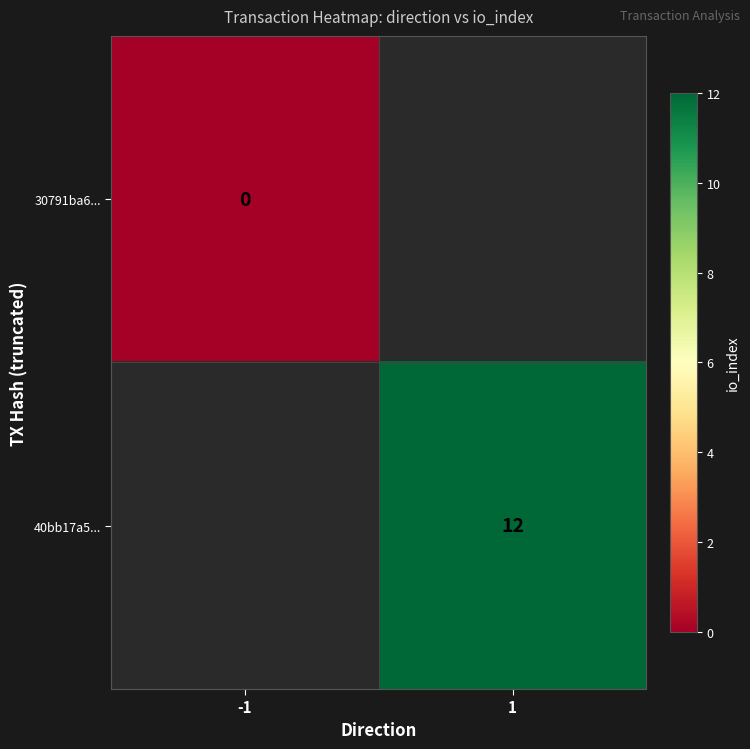

True or false: 40bb17a5... has a value of 12 at 1.

True